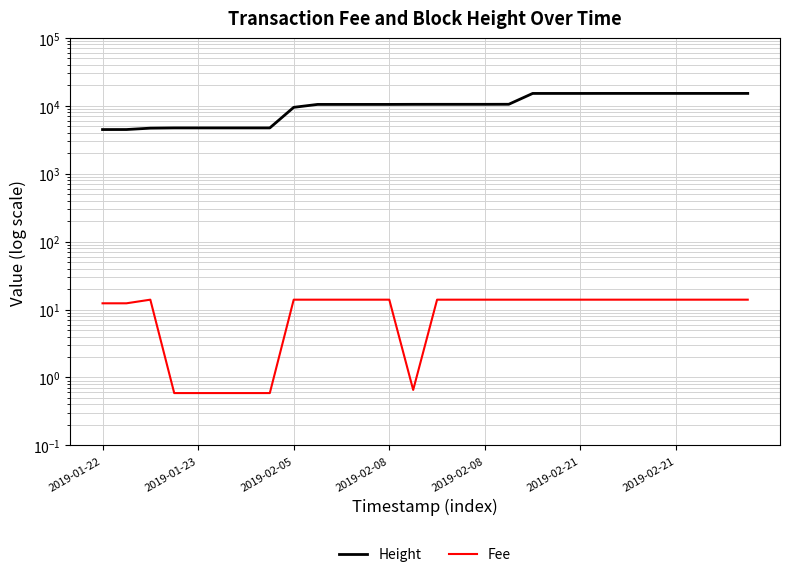

Which series has the largest total across all categories?

Height